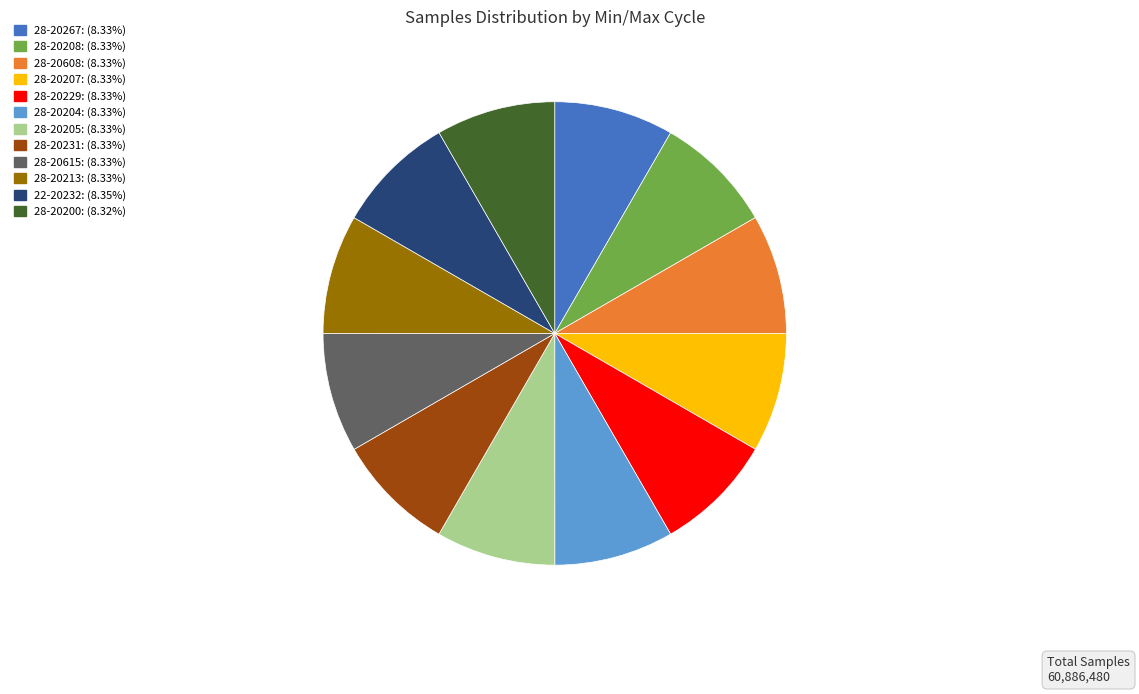

True or false: 28-20608 accounts for 1% of the total.

False